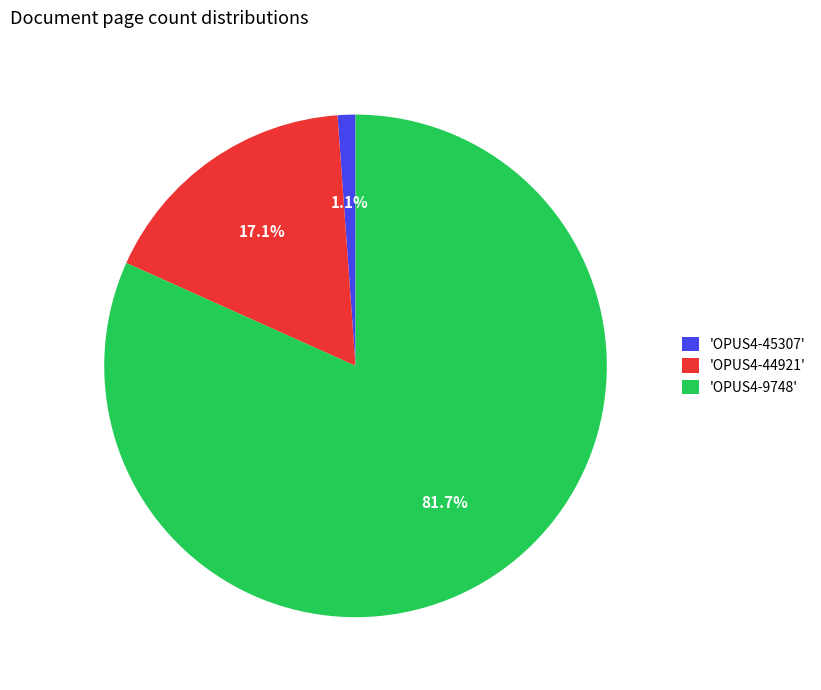

Rank the categories by value from highest to lowest.

'OPUS4-9748', 'OPUS4-44921', 'OPUS4-45307'